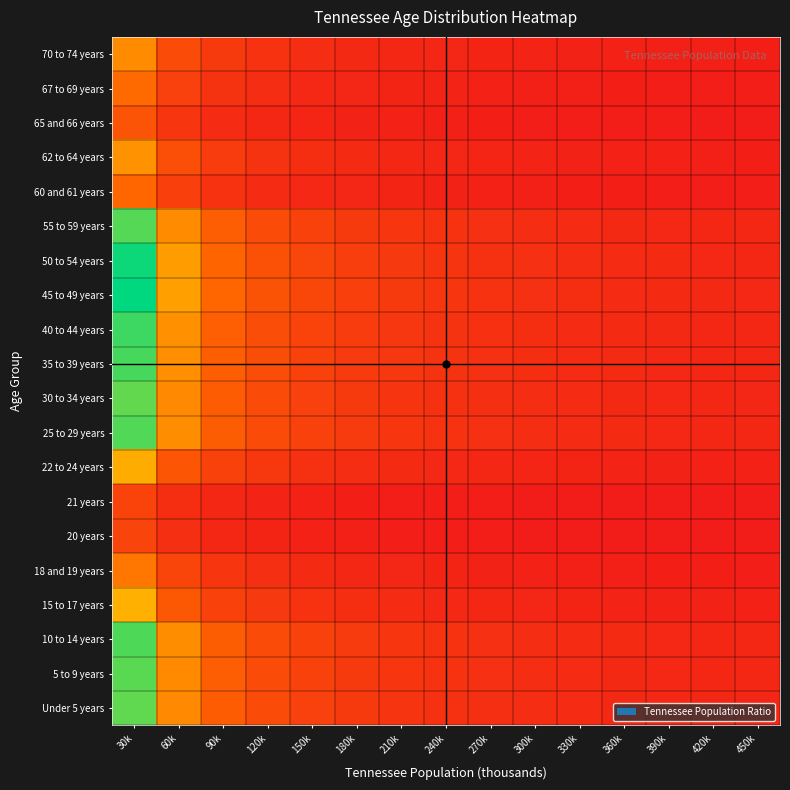

How many series are shown in this chart?

20